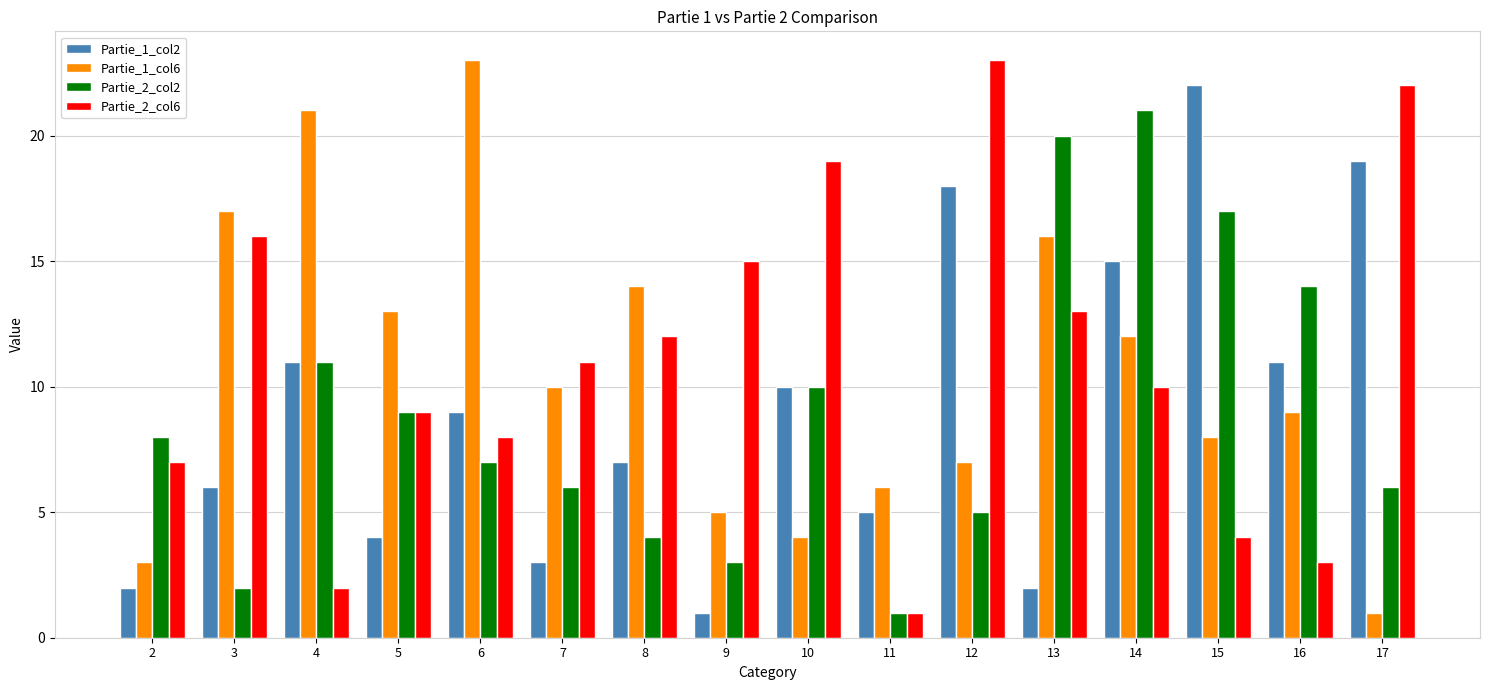

What is the difference between the maximum and minimum values in the Partie_1_col6 series?

22